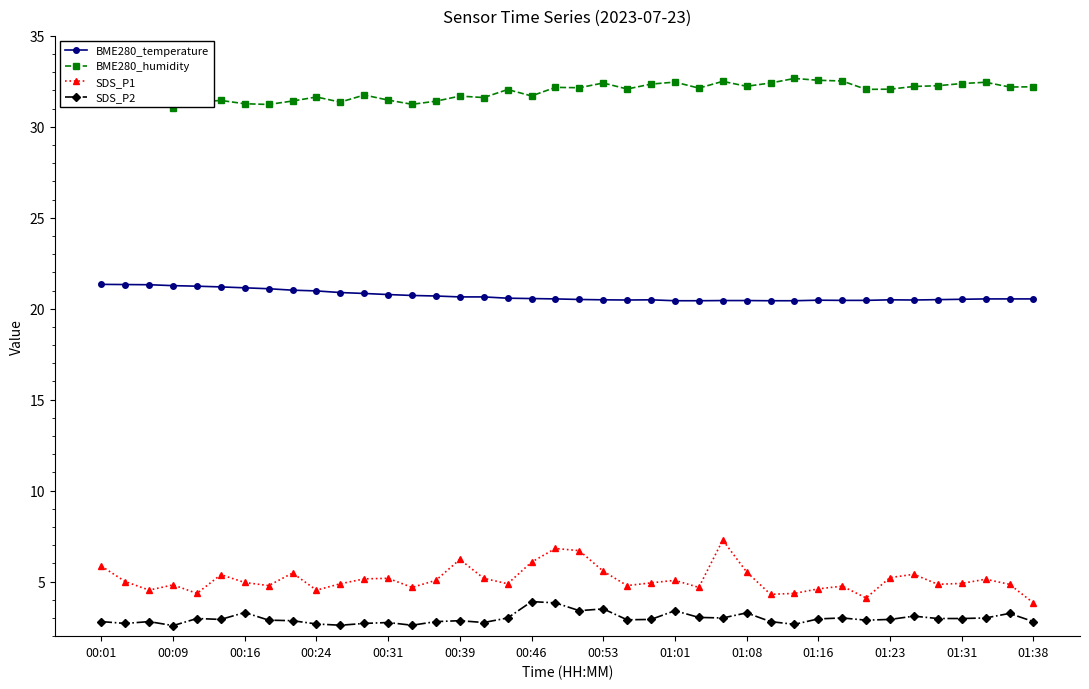

What is the minimum value shown in the chart?

2.6